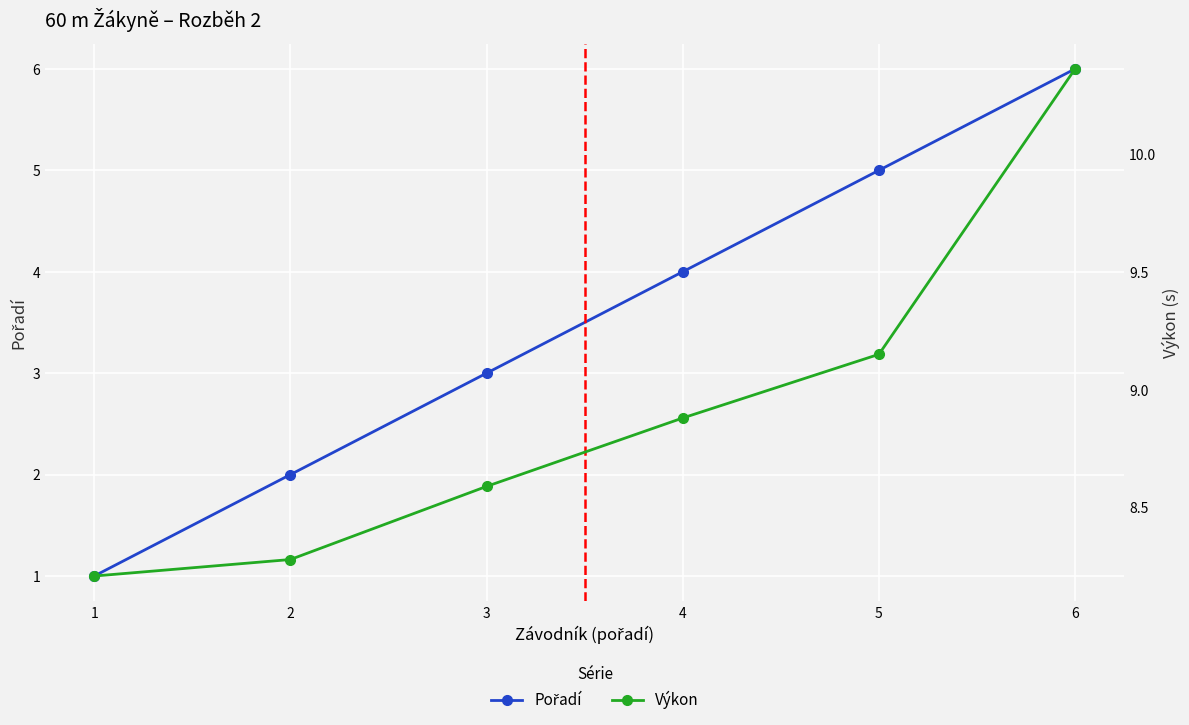

List the series in order of their peak value, highest first.

Výkon, Pořadí